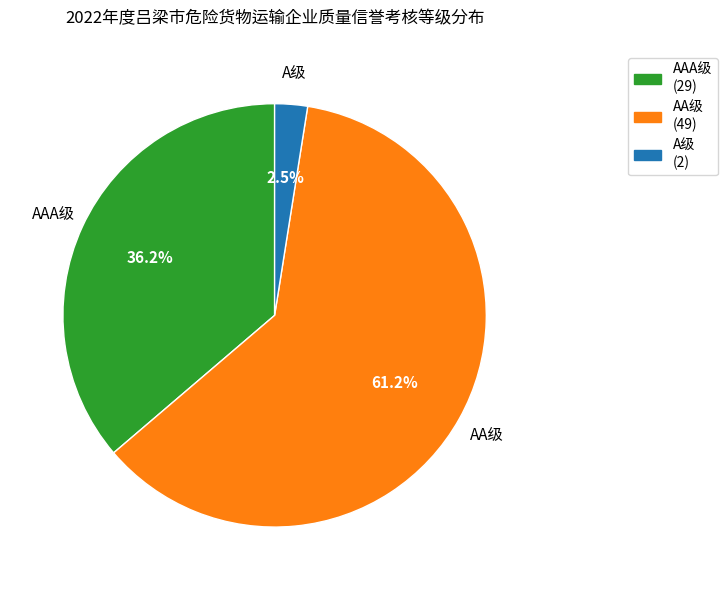

Rank the categories by value from highest to lowest.

AA级, AAA级, A级